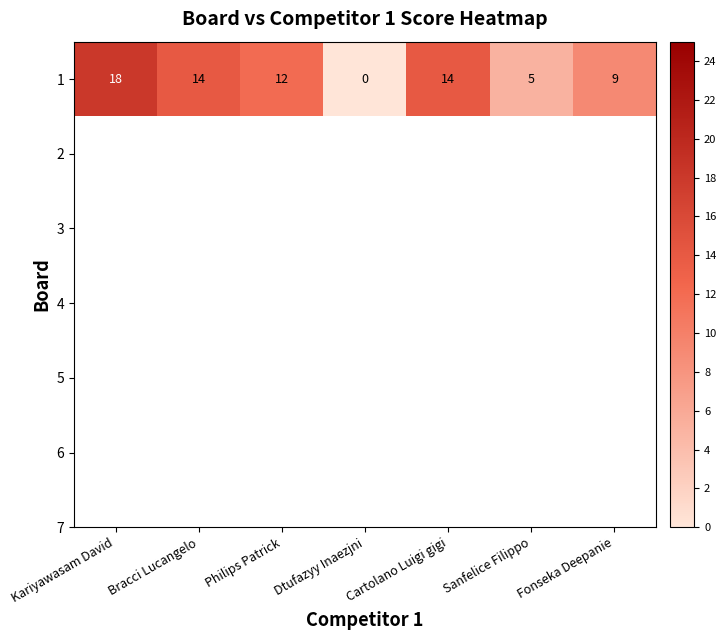

What is the sum of all values?

72